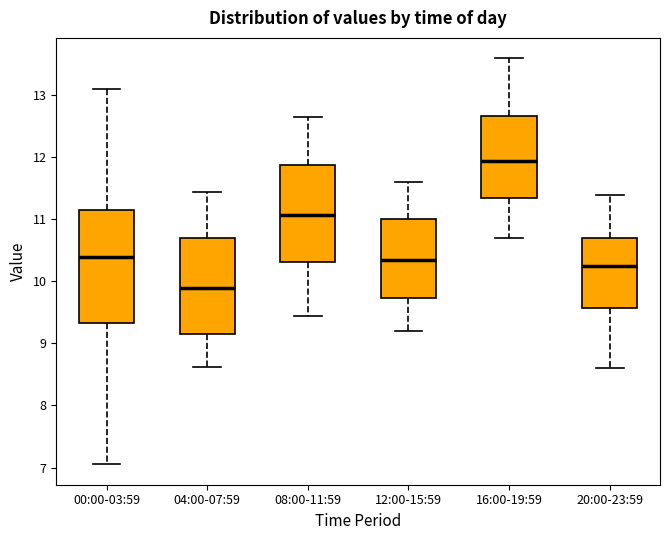

Where is the lower edge of the box for 12:00-15:59 on the y-axis? The values are not printed on the chart, so give them approximately, as read against the axis.

9.7